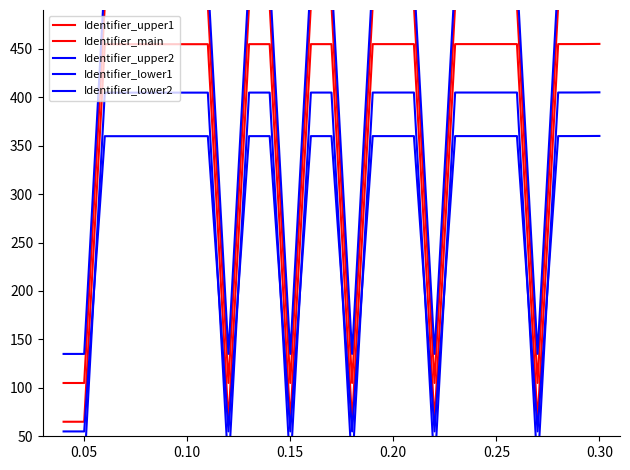

True or false: Identifier_upper2 and Identifier_upper1 cross at least once.

False